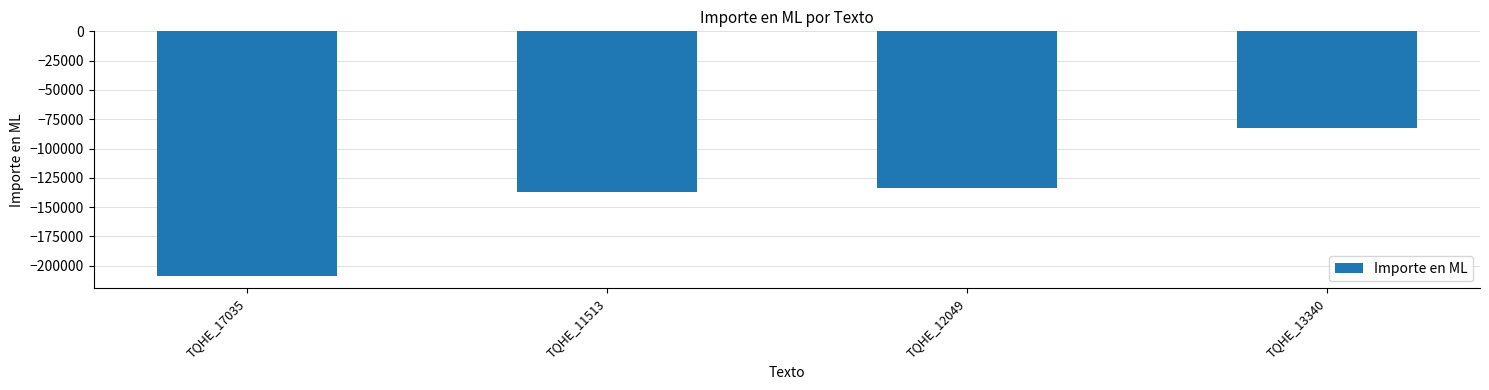

List the labels in order of value, smallest first.

TQHE_17035, TQHE_11513, TQHE_12049, TQHE_13340